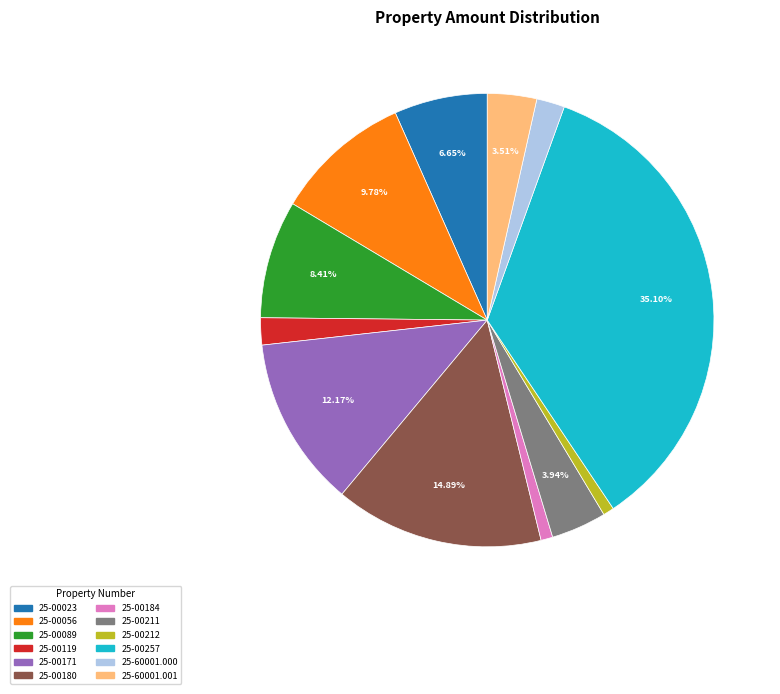

Does any single category account for the majority?

No